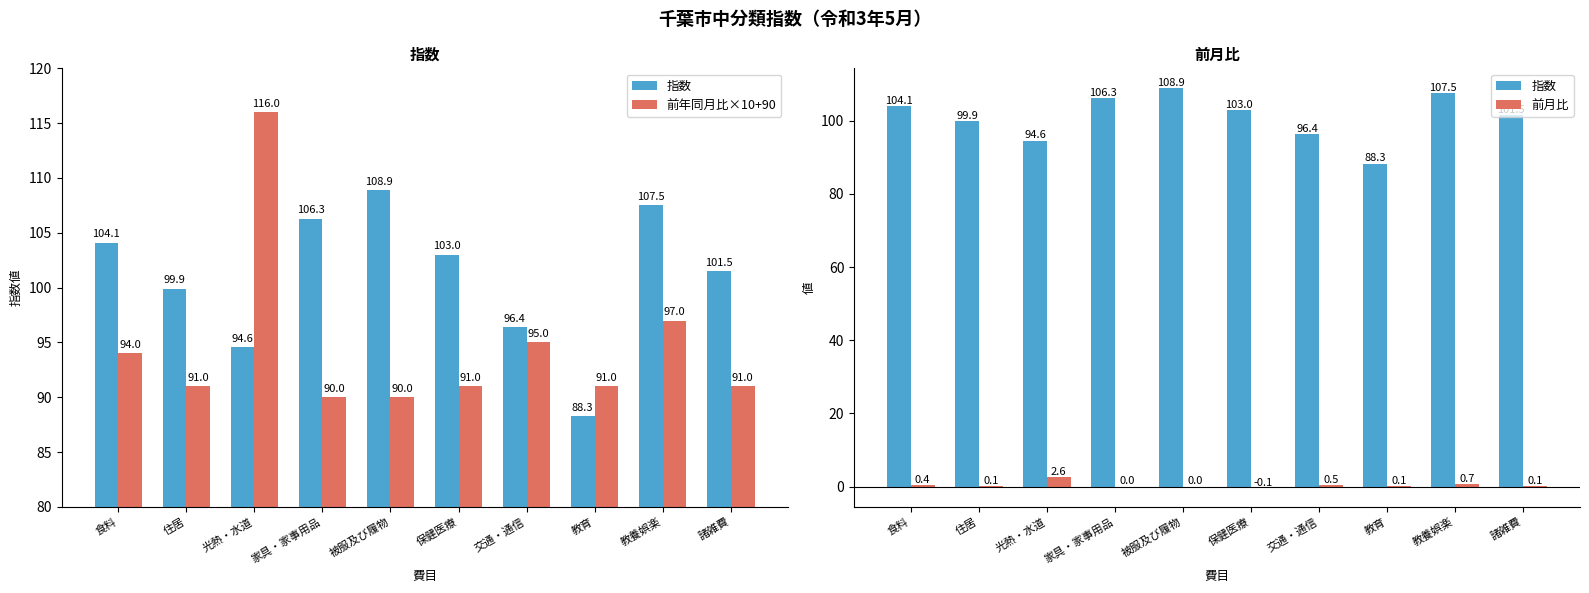

Which series has the widest spread of values?

前年同月比×10+90